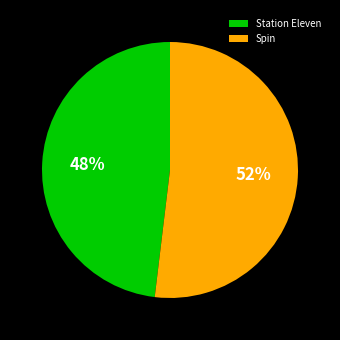

Count the number of slices in the pie.

2